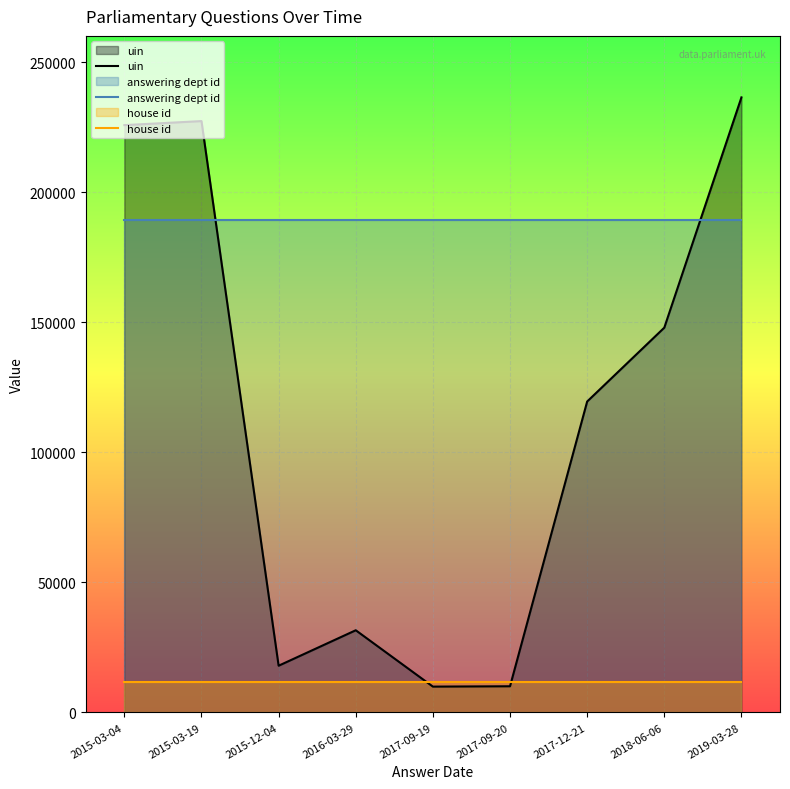

The house id series shows 11827.1 at 2017-09-19. True or false?

True